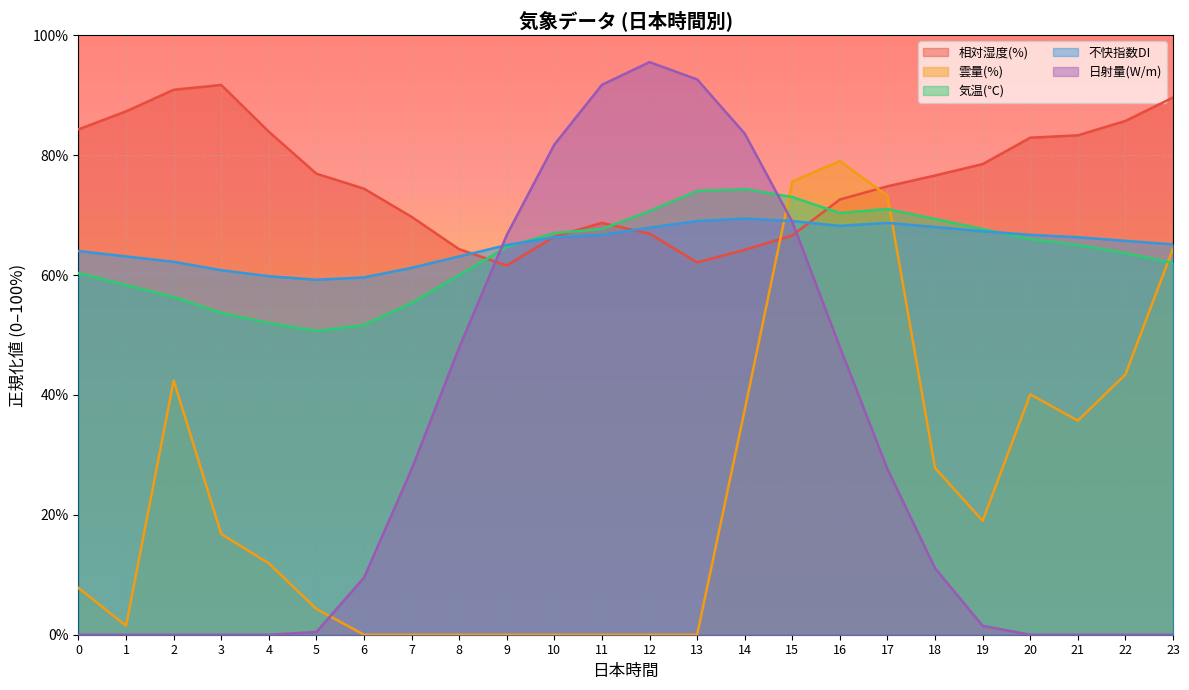

True or false: 不快指数DI has more than 1 points higher than both neighbors.

True